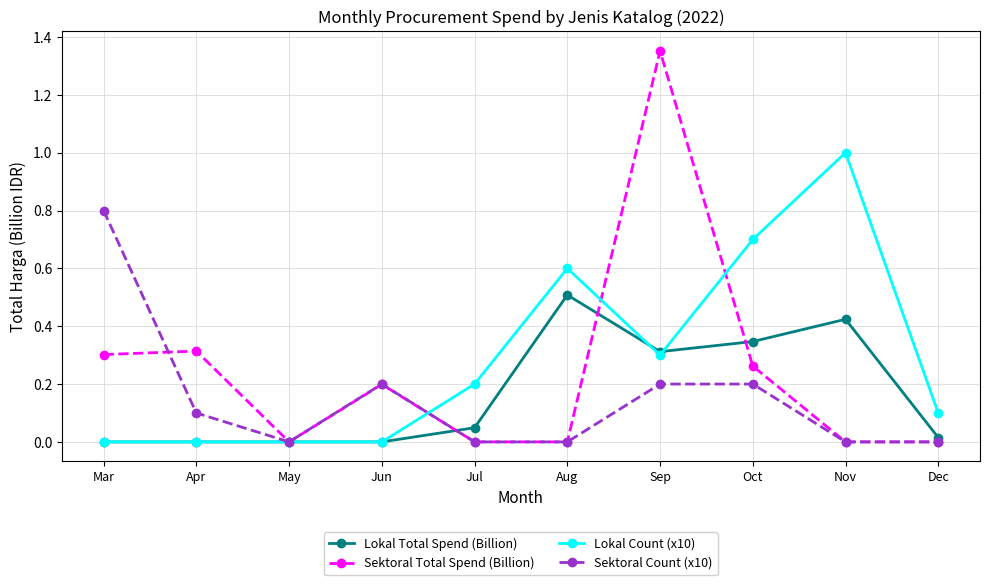

Where is the first local maximum for Sektoral Count (x10)?

Jun